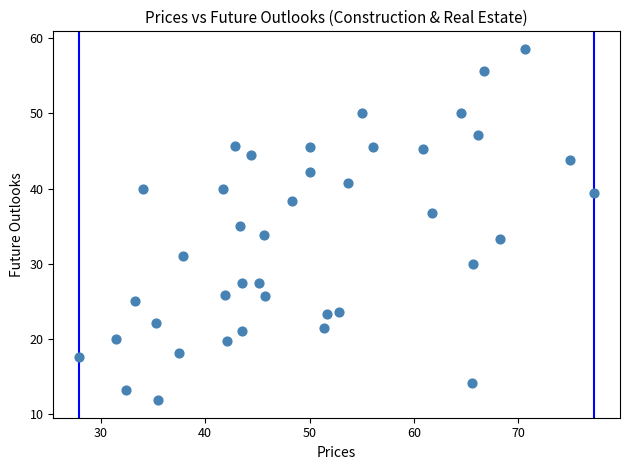

What is the range of Y values (max minus min)?

46.8